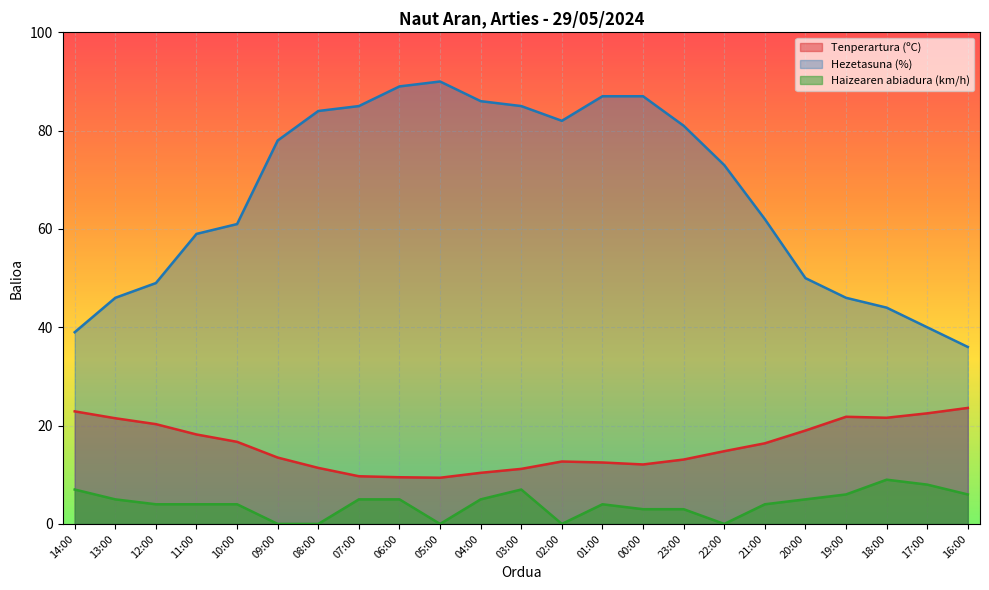

What position from the right is 06:00?

15